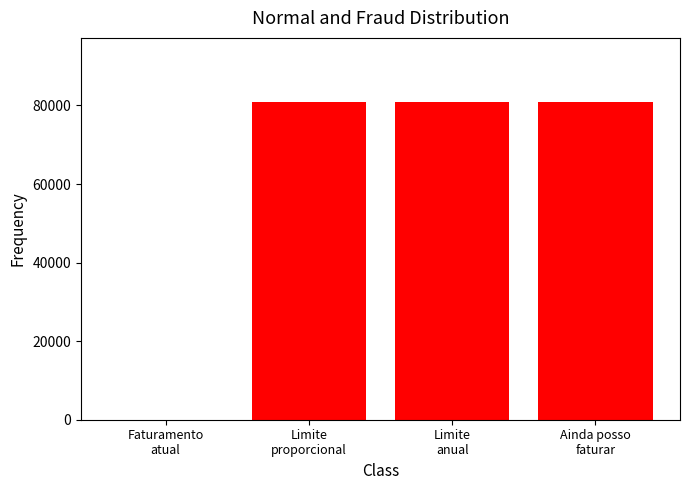

Are the bars horizontal?

No